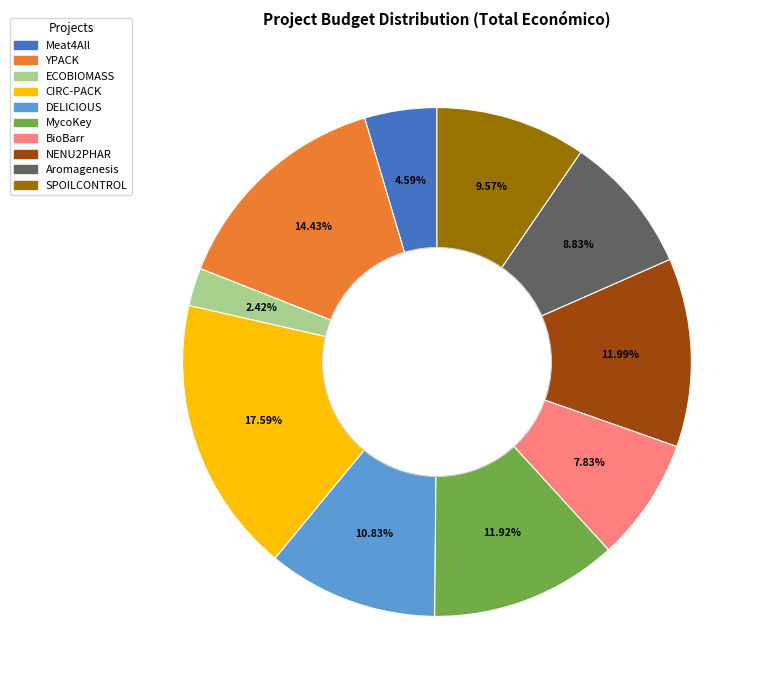

Which category has the smallest portion of the pie?

ECOBIOMASS